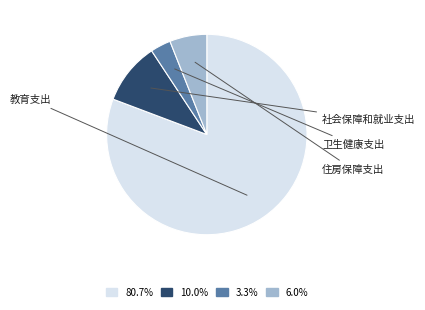

Does any single category account for the majority?

Yes